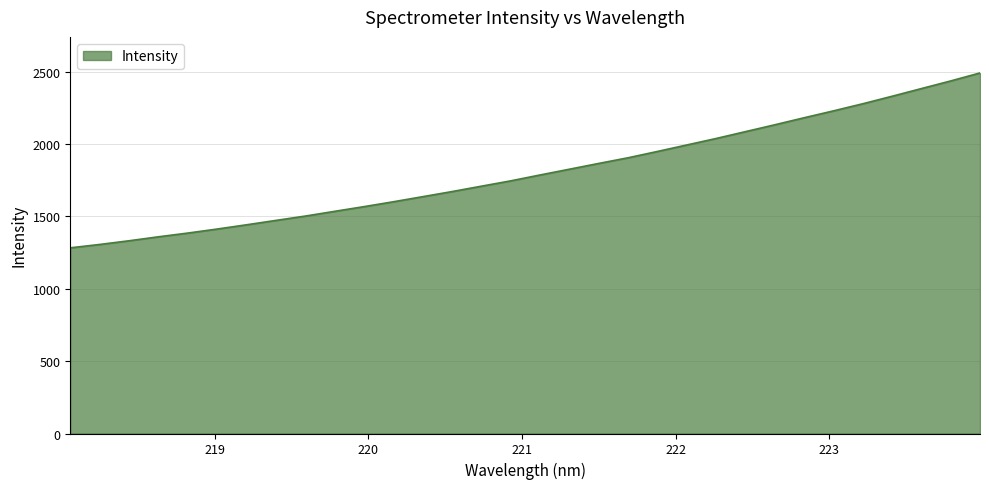

Does the chart display data point markers on the line(s)?

No